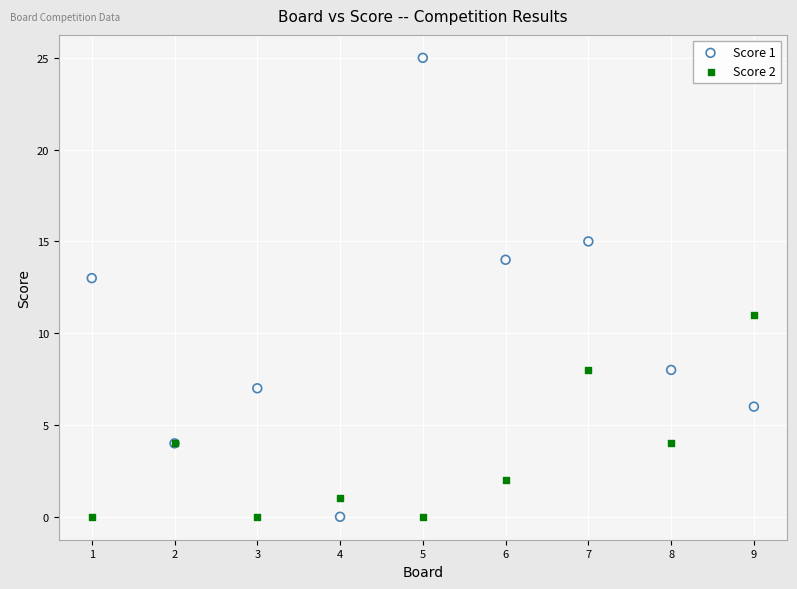

Which series reaches the maximum Y coordinate?

Score 1